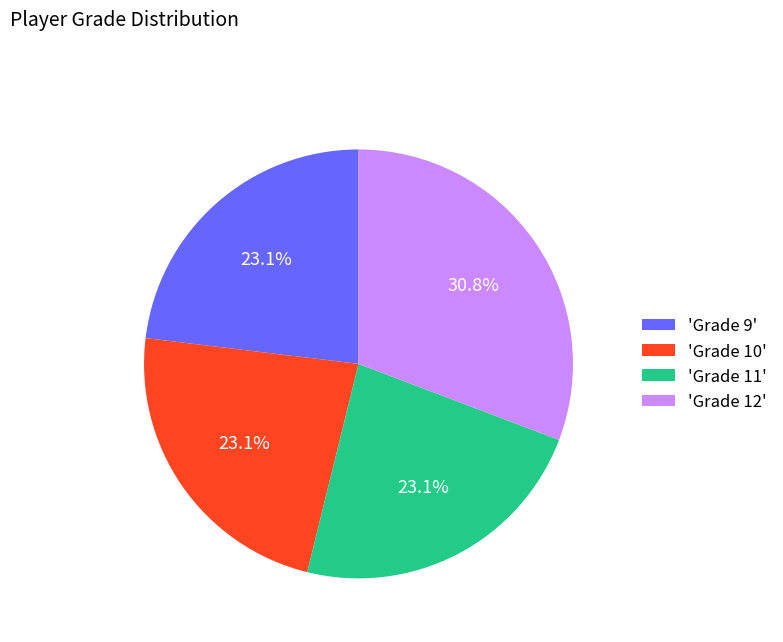

Does 'Grade 12' represent more than half of the total?

No